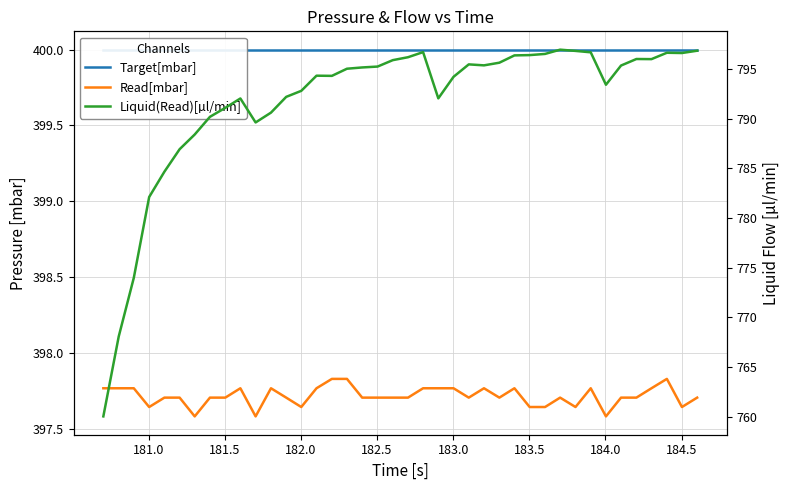

Rank the series by their maximum value, from lowest to highest.

Read[mbar], Target[mbar], Liquid(Read)[µl/min]